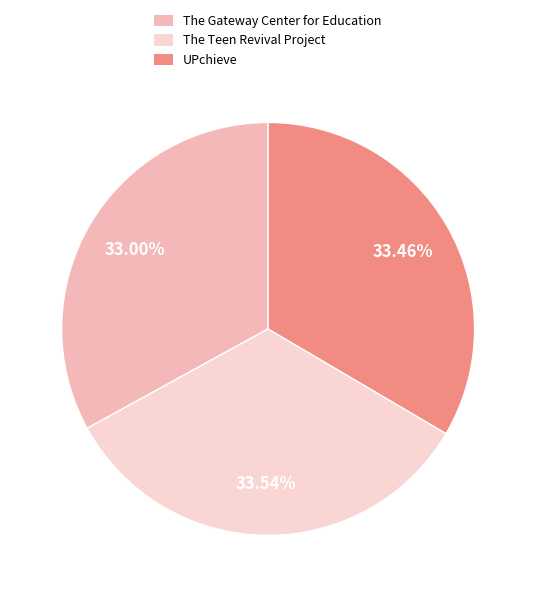

Which slice is the smallest?

The Gateway Center for Education